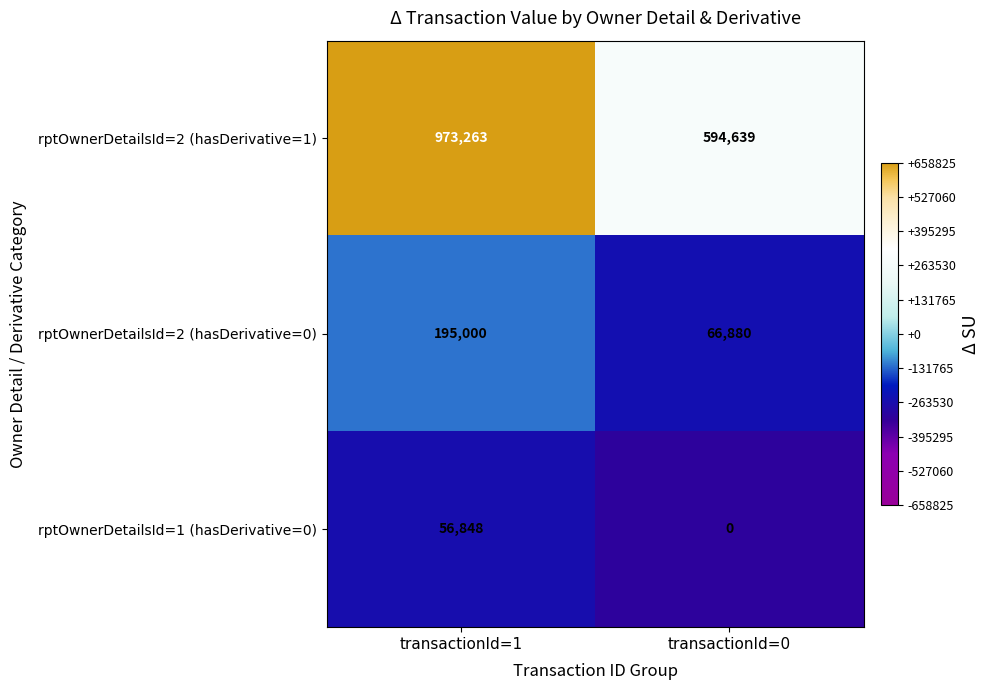

The value of rptOwnerDetailsId=1 (hasDerivative=0) at transactionId=1 is 56848. True or false?

True